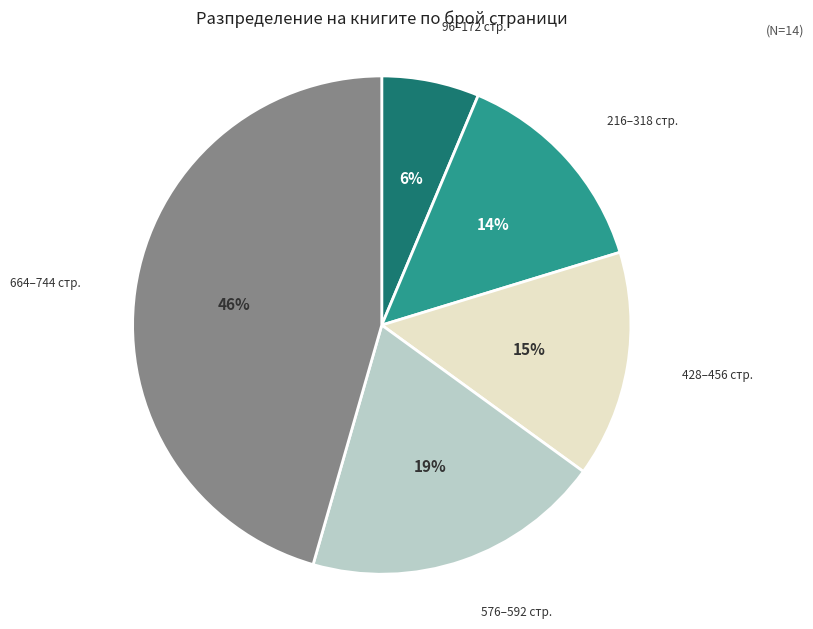

True or false: 664–744 стр. accounts for 36% of the total.

False